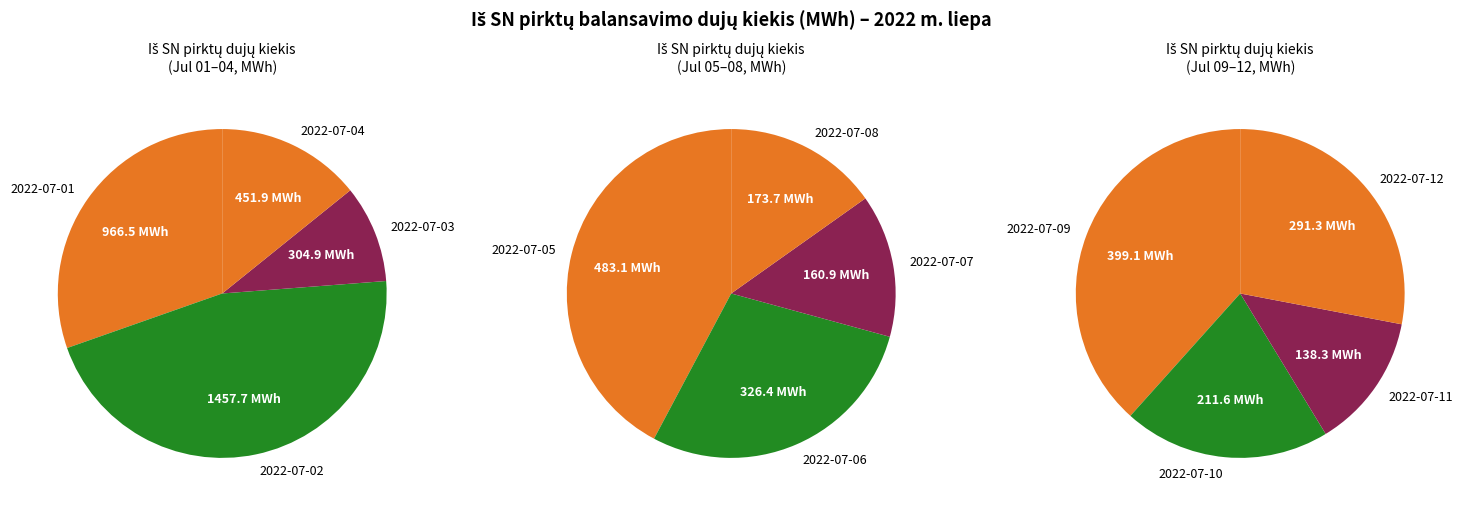

What is the change in value from 2022-07-01 to 2022-07-07?

-805.7